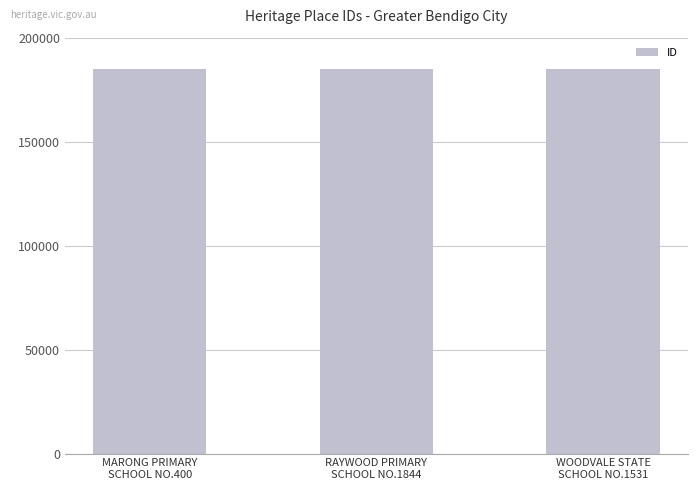

What is the sum of all values?

554832